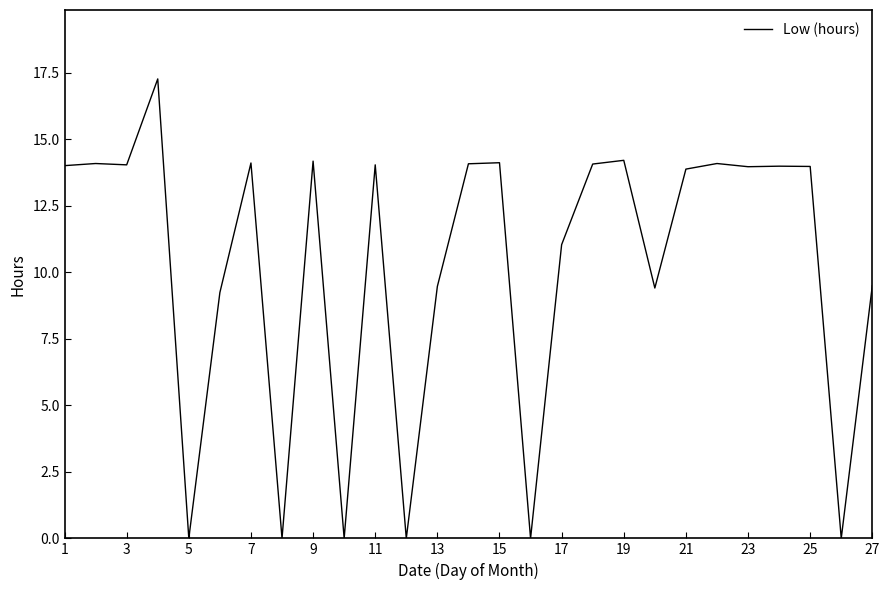

What is the greatest value displayed?

17.3